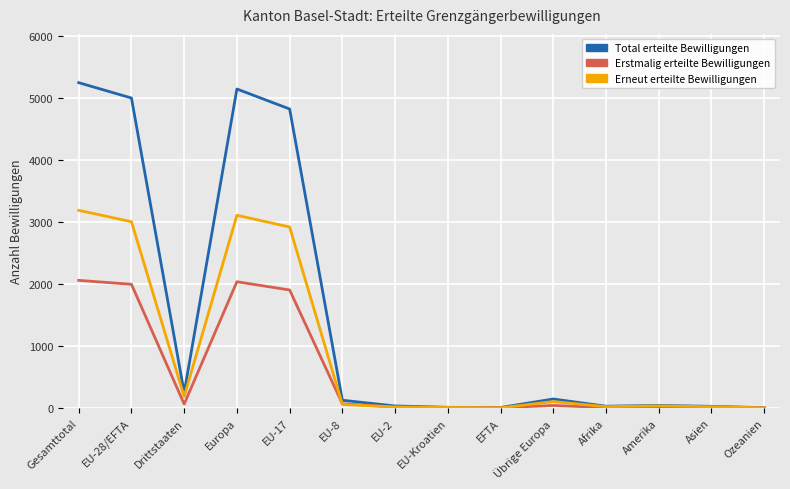

What position from the right is Gesamttotal?

14